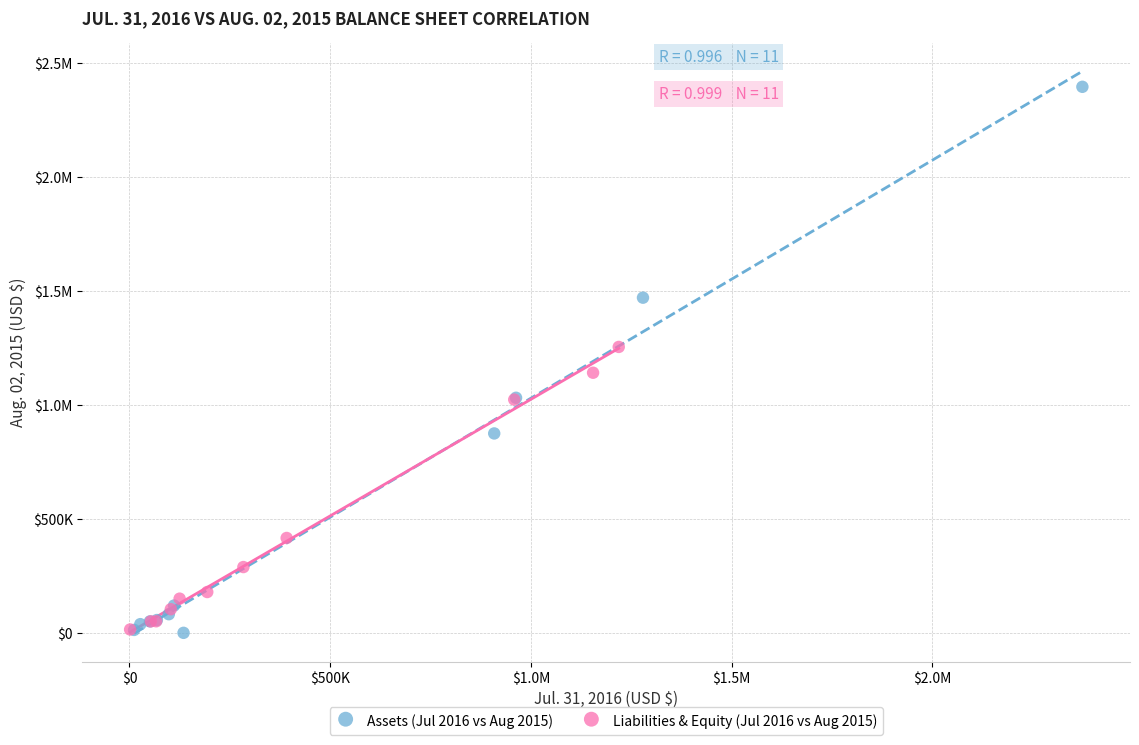

What are all the series names shown in the legend?

Assets (Jul 2016 vs Aug 2015), Liabilities & Equity (Jul 2016 vs Aug 2015)